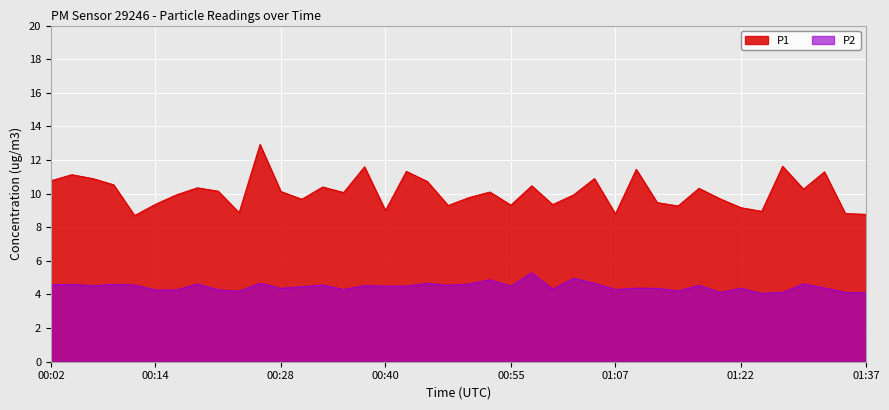

What is the highest value of the P2 series?

5.3